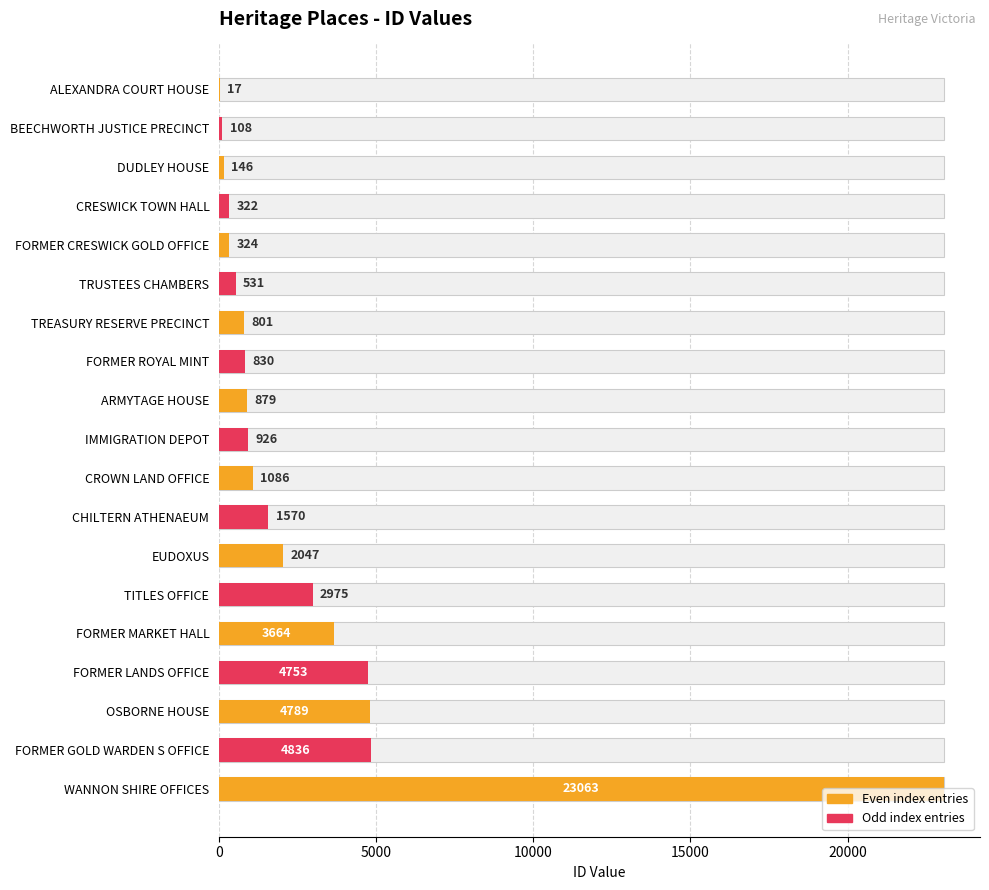

The value at TITLES OFFICE is 4931. True or false?

False